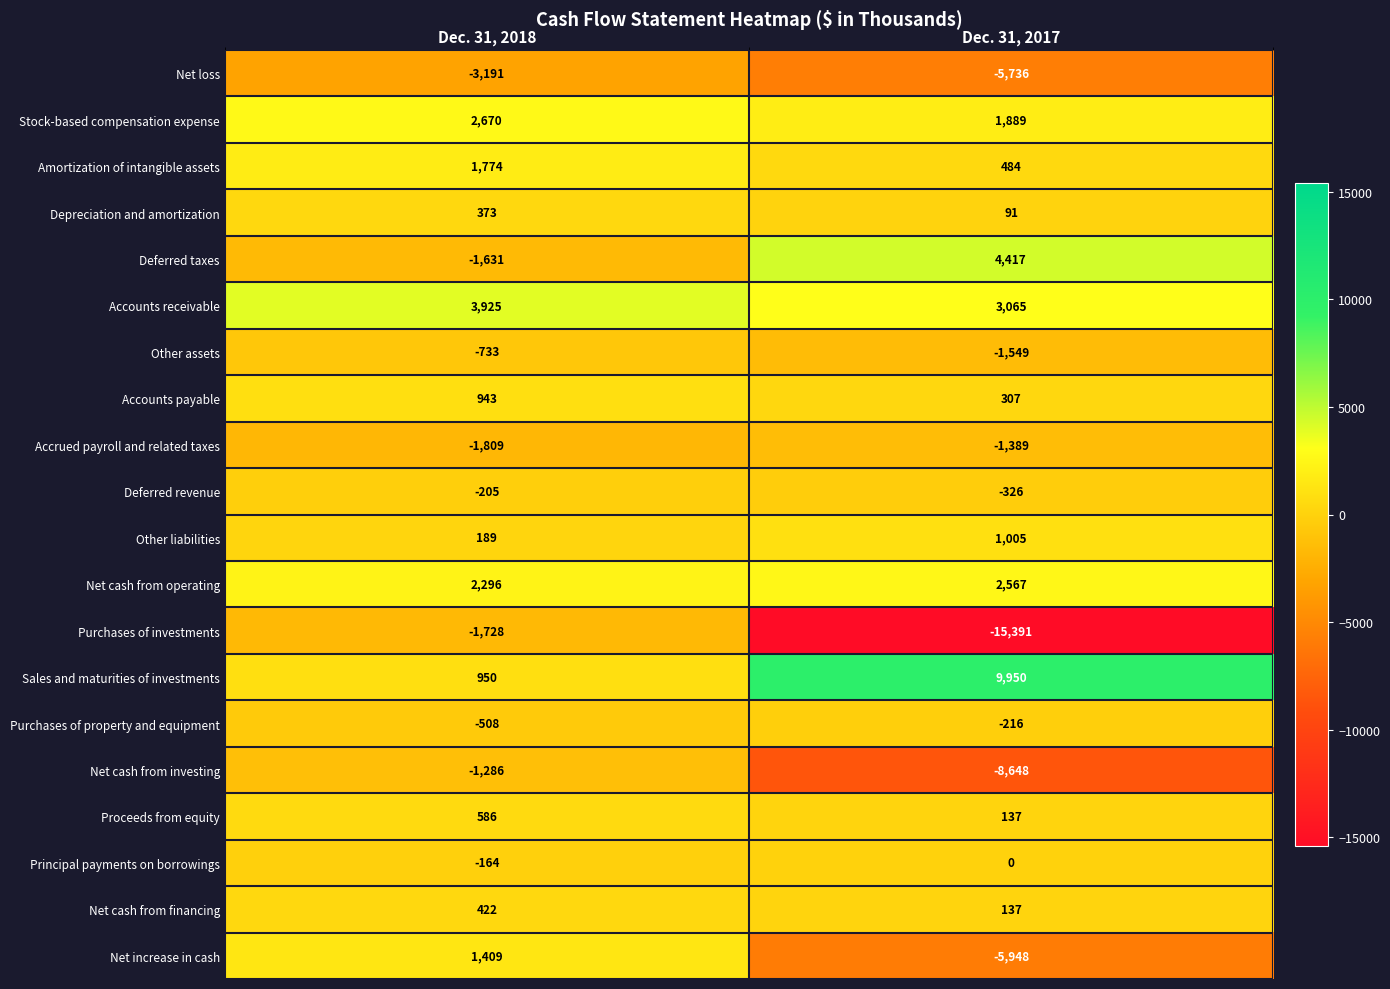

The Net increase in cash series shows -8219 at Dec. 31, 2017. True or false?

False